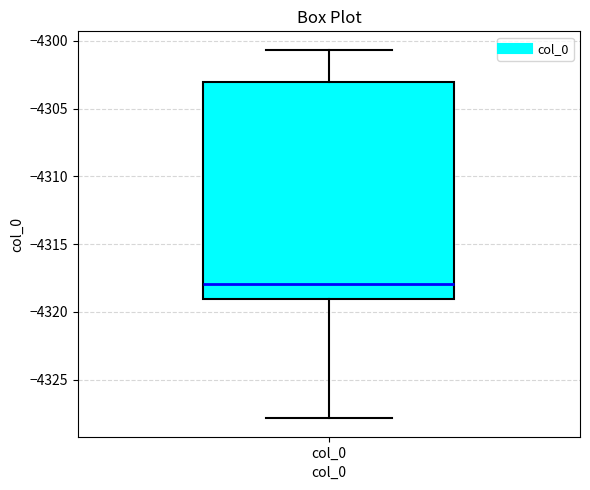

Transcribe this box plot: give where the median line is, the range the box spans, and where the two whiskers end, as read against the y-axis. The values are not printed on the chart, so give them approximately, as read against the axis.

median -4318.0, box -4319.0 to -4303.0, whiskers -4328.0 to -4300.5